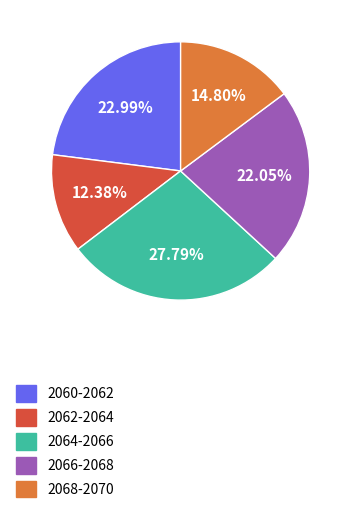

Is there any slice that represents more than half of the pie?

No